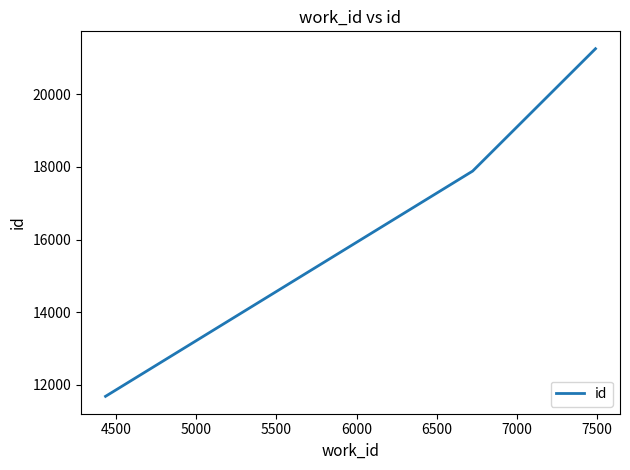

What is the minimum value shown in the chart?

11684